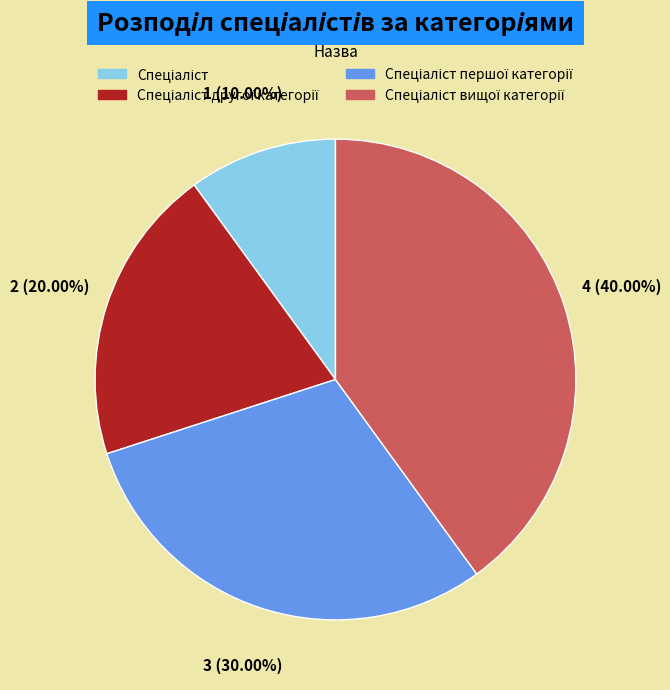

Does any single category account for the majority?

No